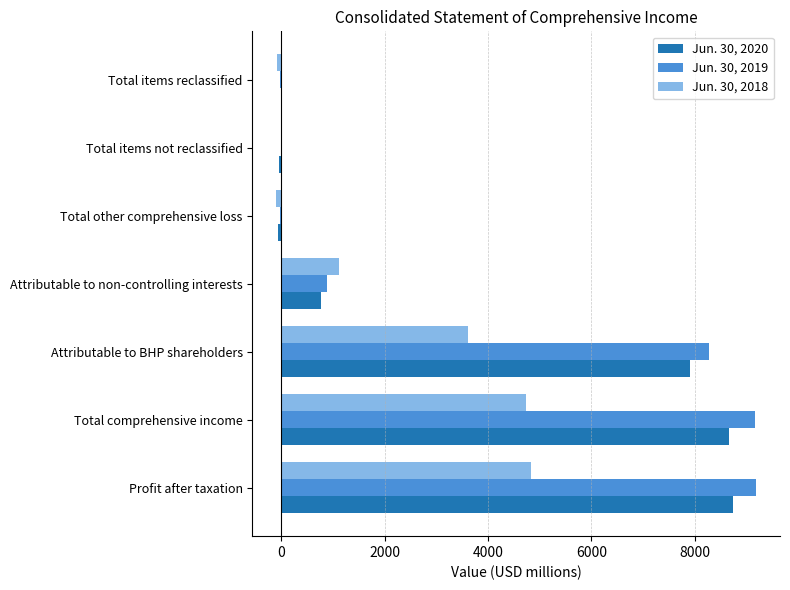

Which series changed the most between Attributable to BHP shareholders and Attributable to non-controlling interests?

Jun. 30, 2019